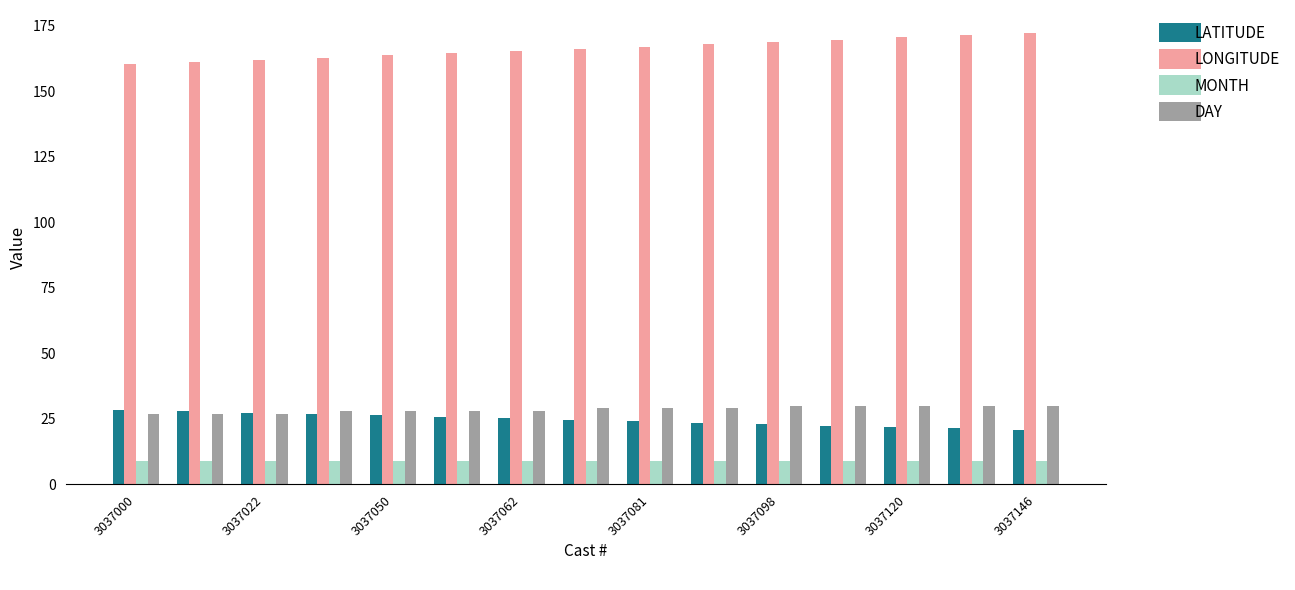

What is the difference between the maximum and second lowest values in the LATITUDE series?

7.0